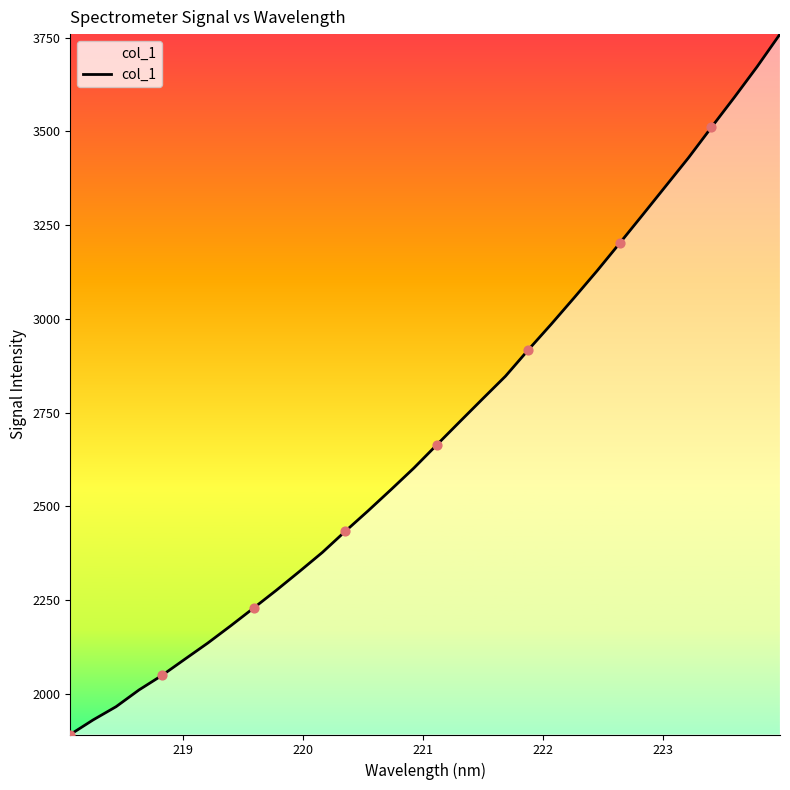

What is the difference between the maximum and minimum values?

1867.8